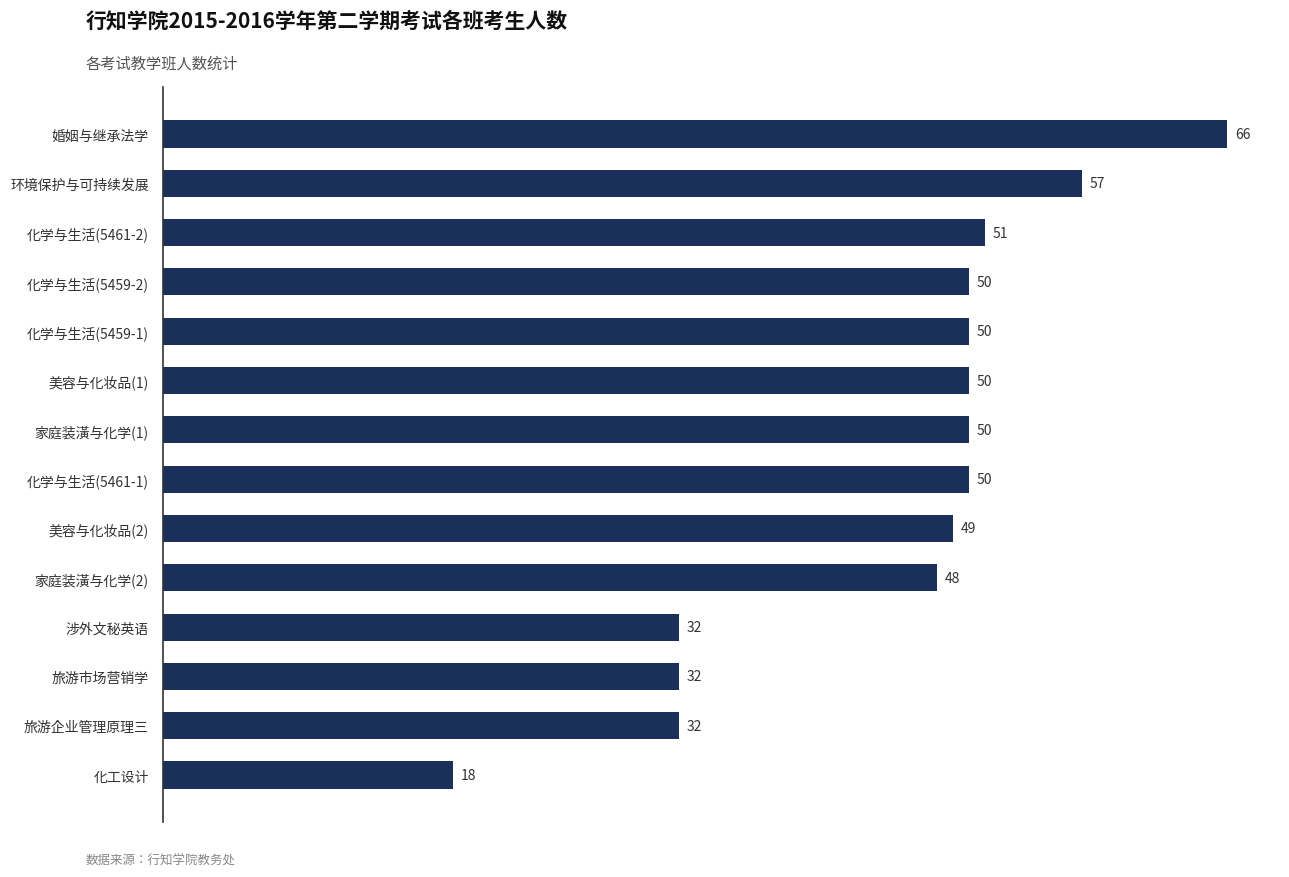

What is the sum of all values?

635